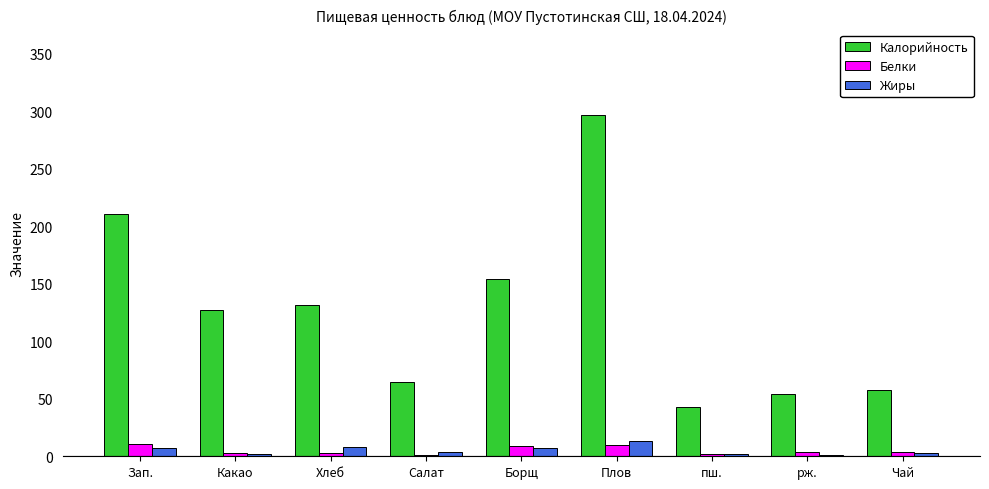

What is the difference between the Жиры values at Плов and Какао?

11.0